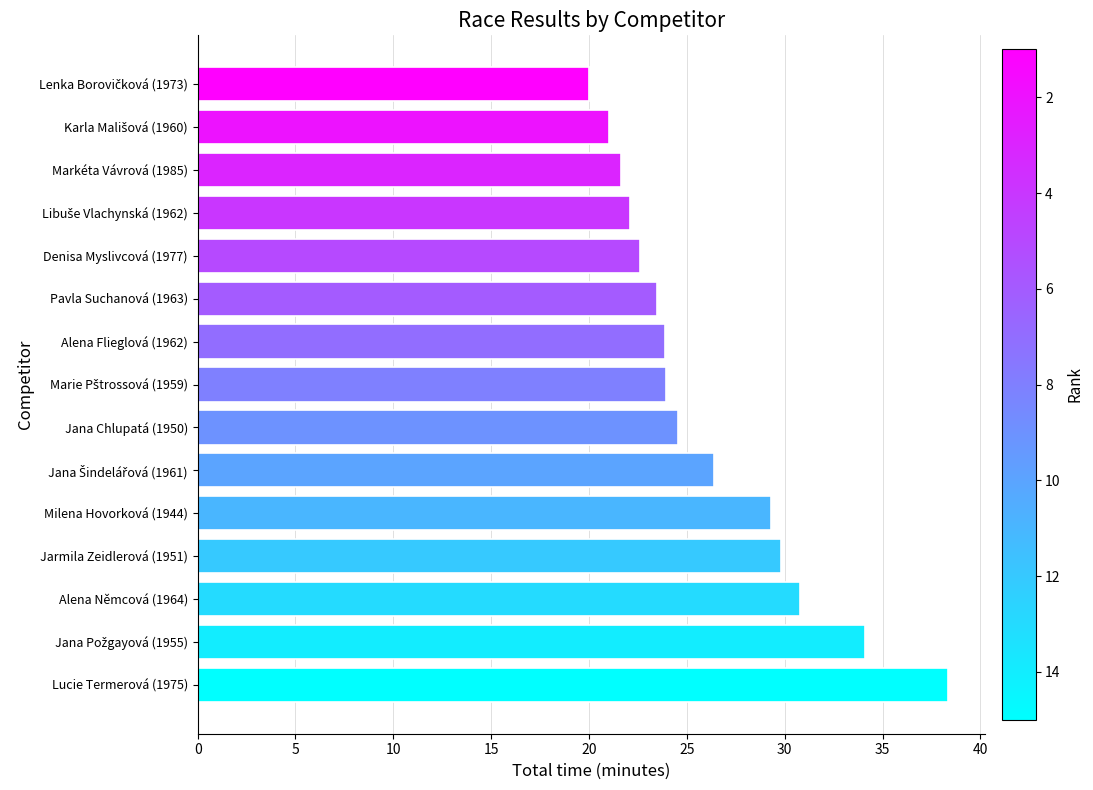

Approximately how many times larger is the value at Alena Flieglová (1962) compared to Markéta Vávrová (1985)?

1.1